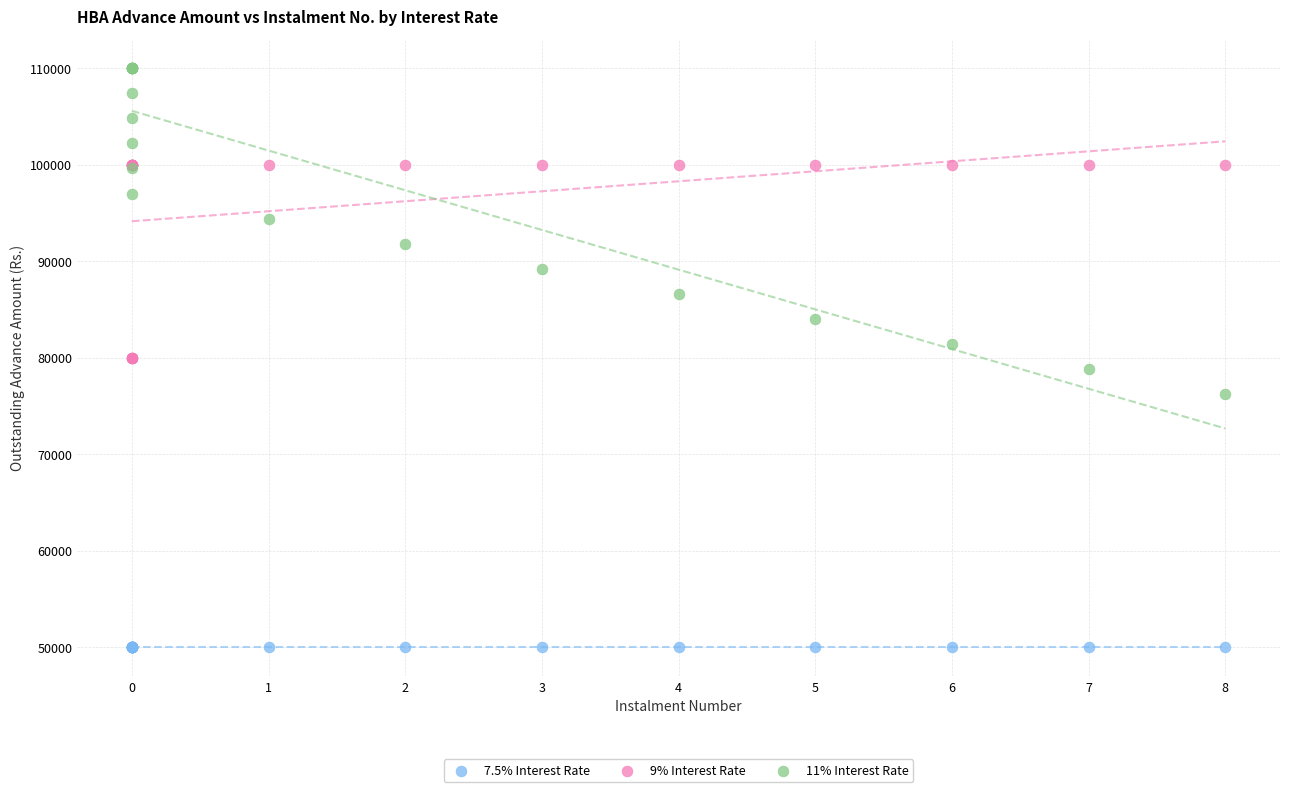

Which series contains the lowest Y value?

7.5% Interest Rate